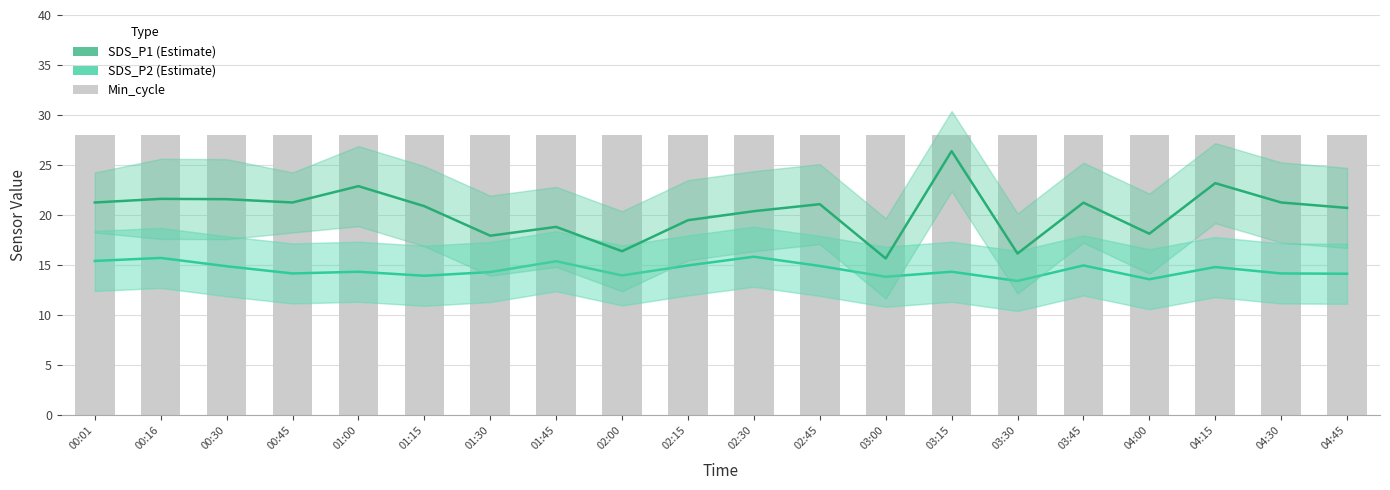

At 02:45, list the series in order from largest to smallest.

Min_cycle, SDS_P1, SDS_P2